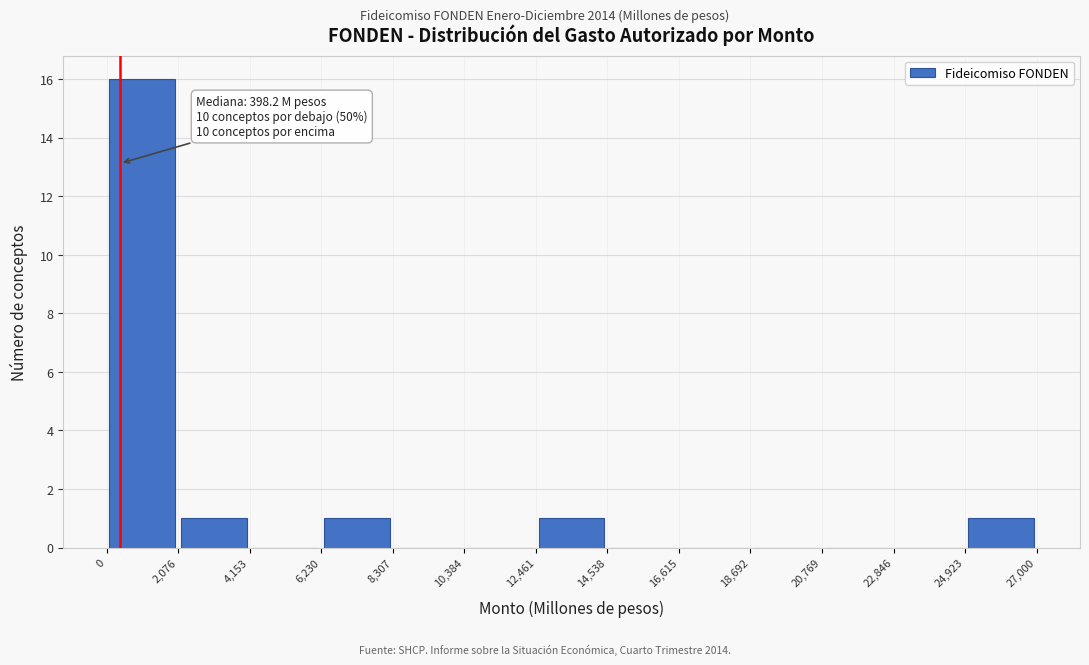

Over which range of the x-axis is the bar tallest?

0 to 2,076